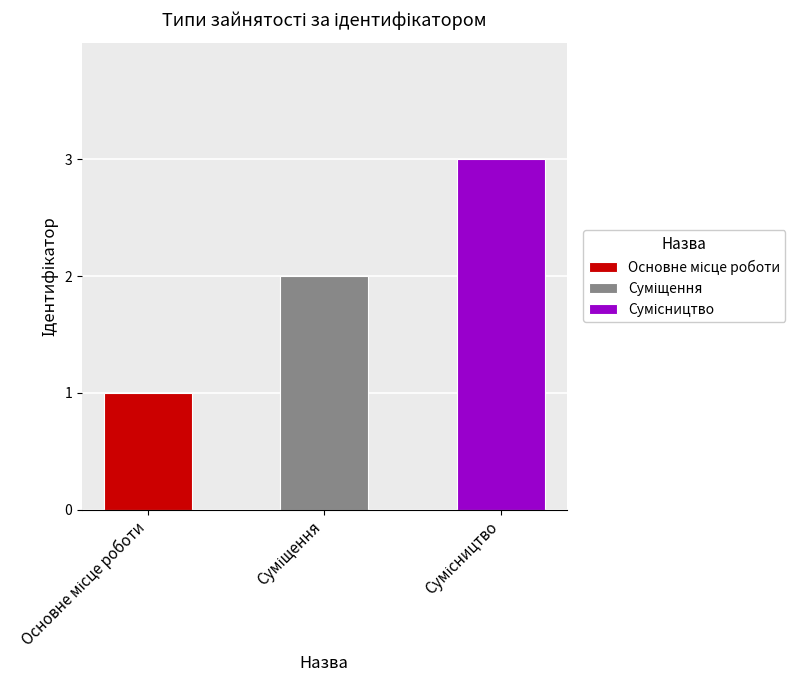

What is the label of the 1st bar from the left?

Основне місце роботи